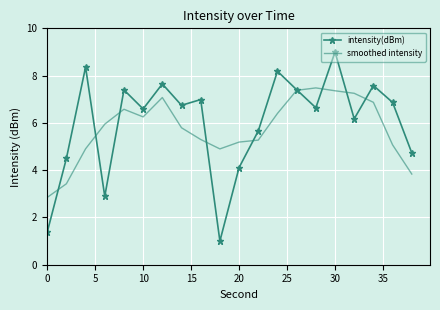

Which series has the largest range (max minus min)?

intensity(dBm)